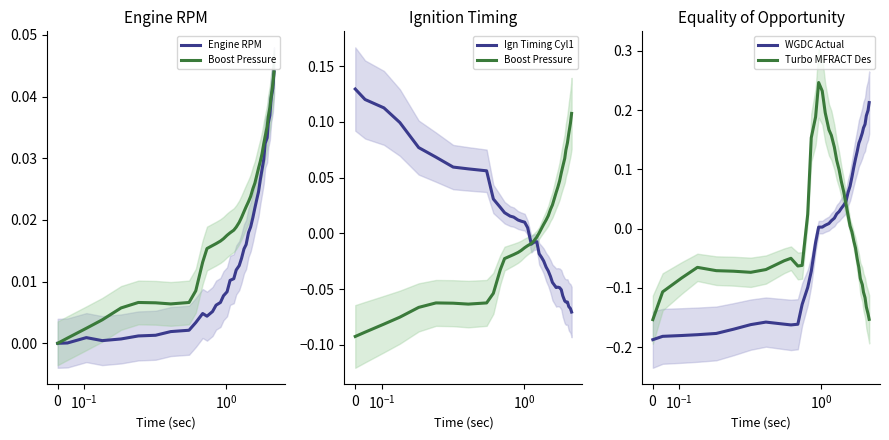

At how many categories does at least one series exceed 0?

40